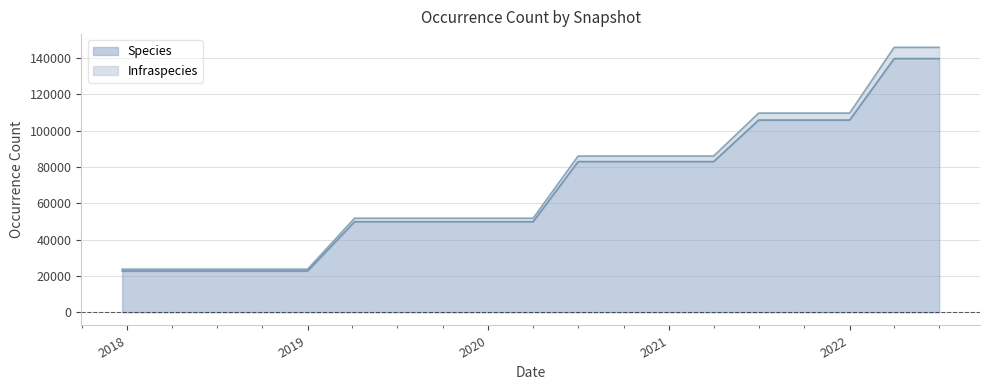

The value of Species at 2021 is 82906. True or false?

True